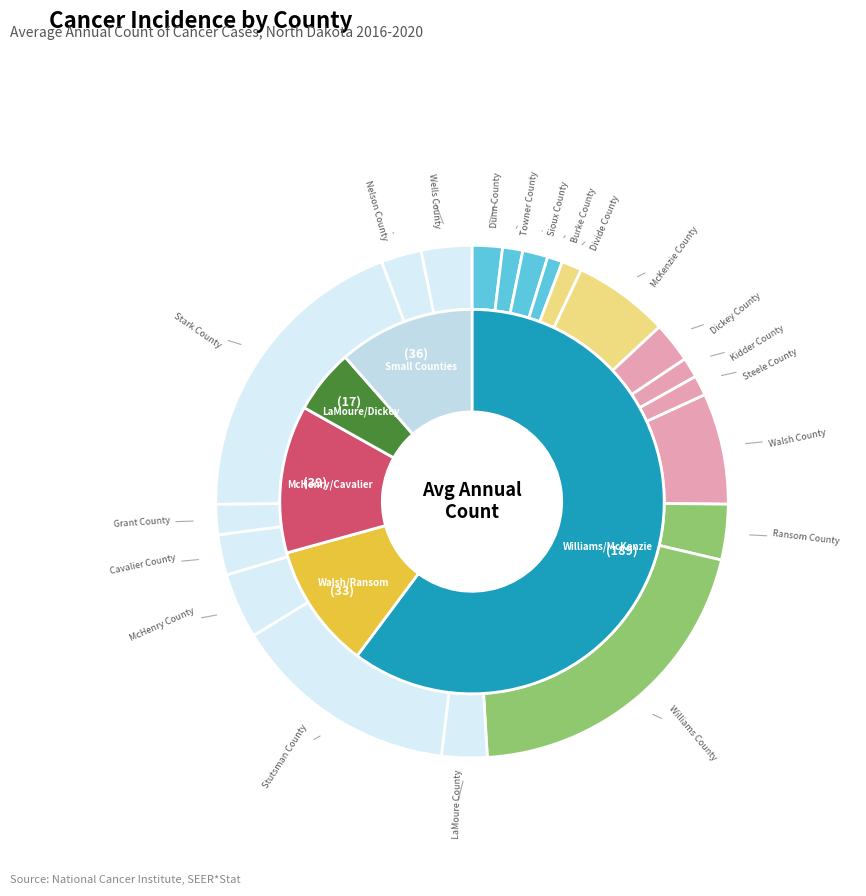

What percentage is the Stutsman County slice, to the nearest percent?

14%